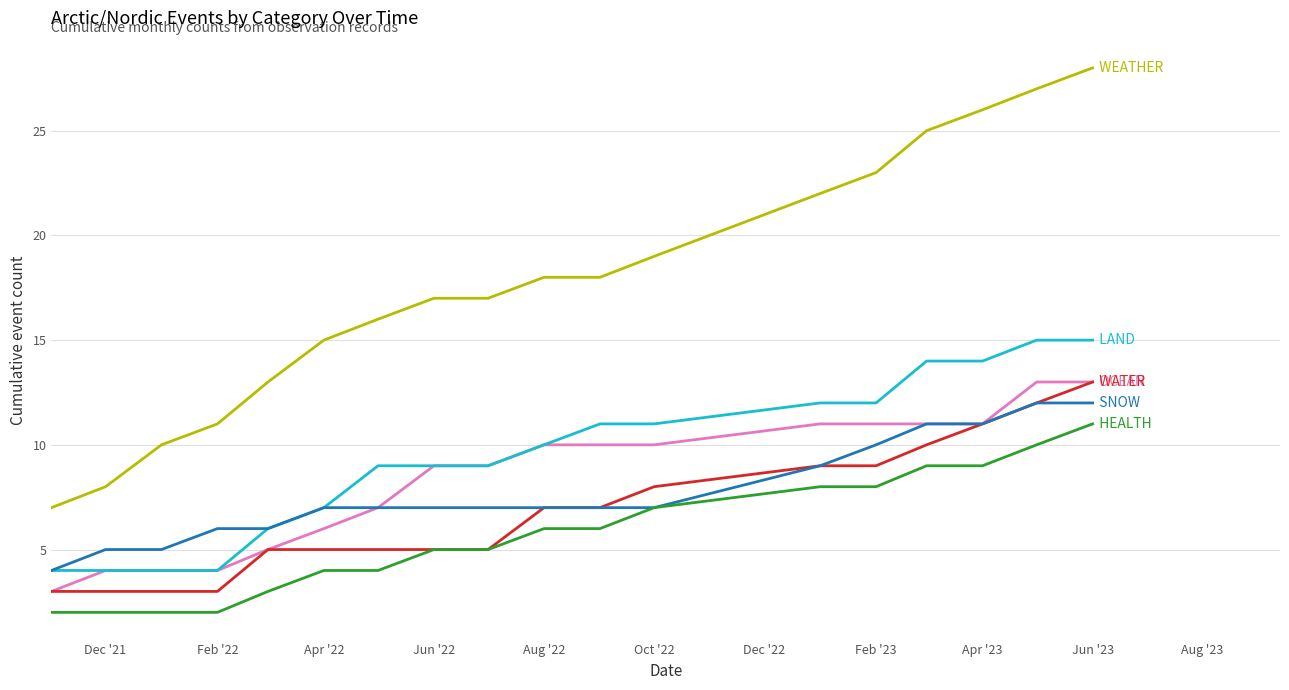

What is the maximum value shown in the chart?

28